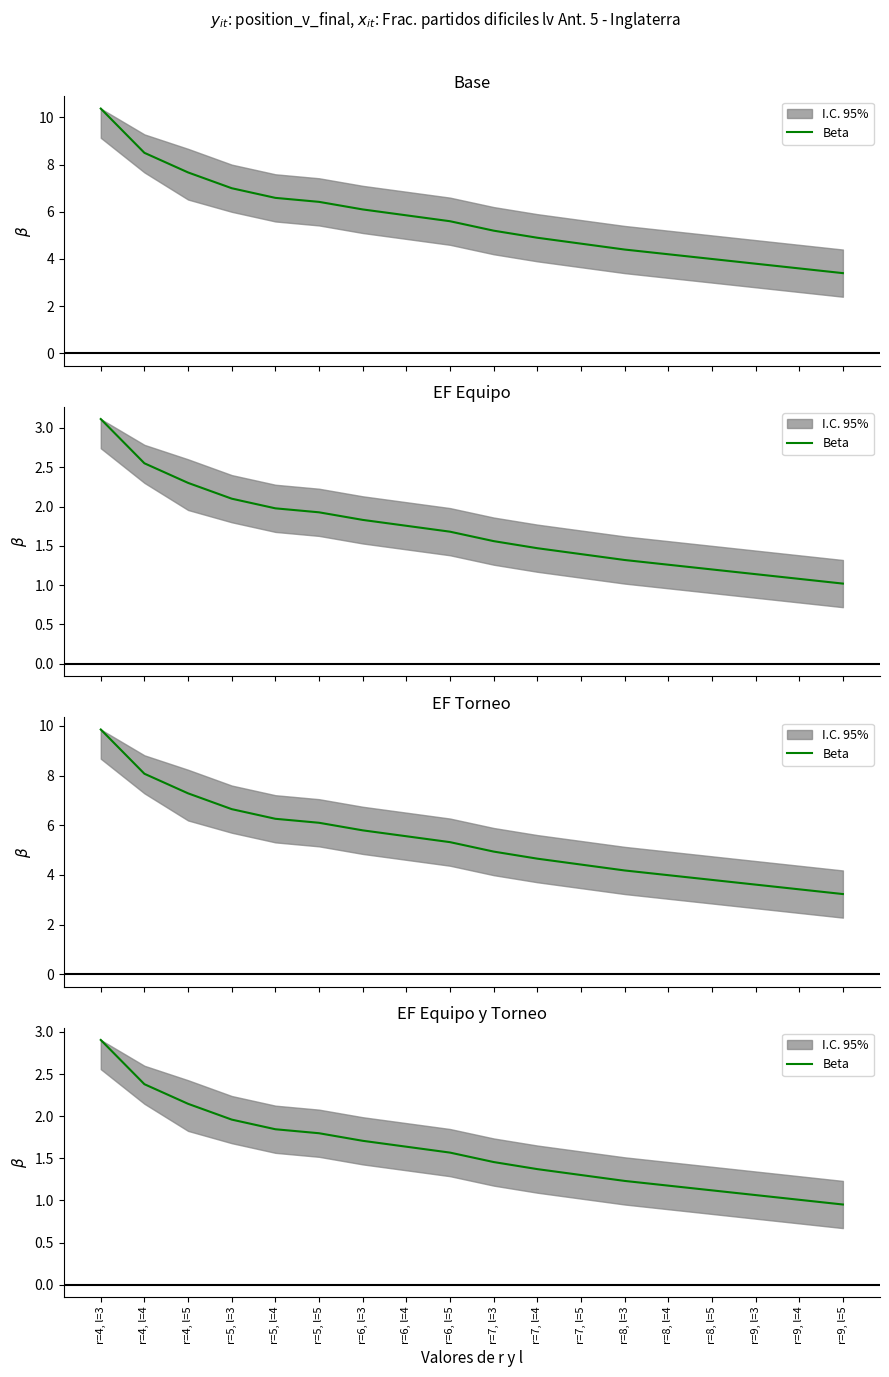

Which label corresponds to the smallest value in the chart?

r=9, l=5